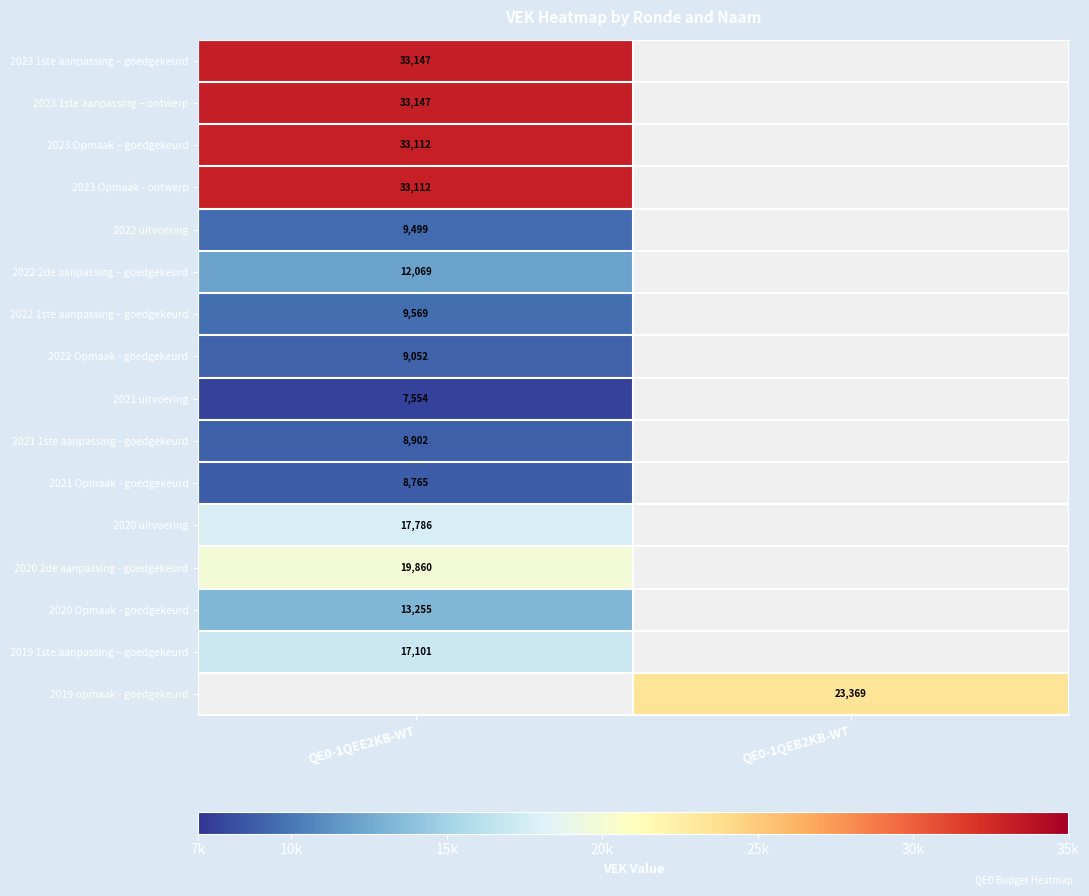

The 2023 1ste aanpassing – goedgekeurd series shows 53637 at QE0-1QEE2KB-WT. True or false?

False